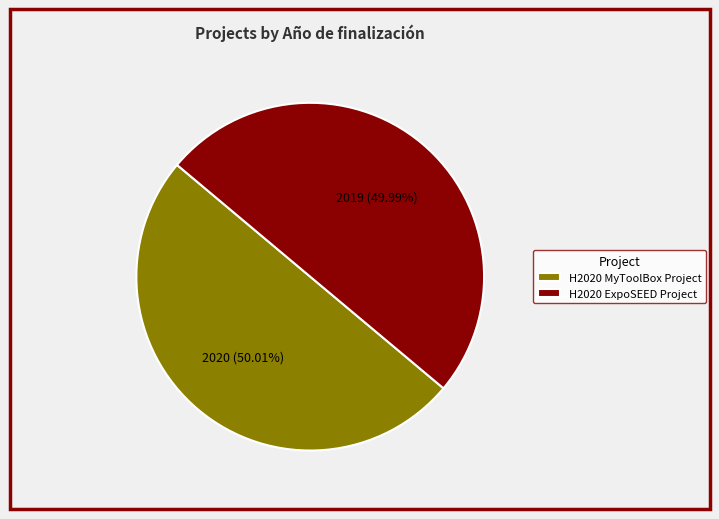

To the nearest percent, what portion does H2020 ExpoSEED Project represent?

50%